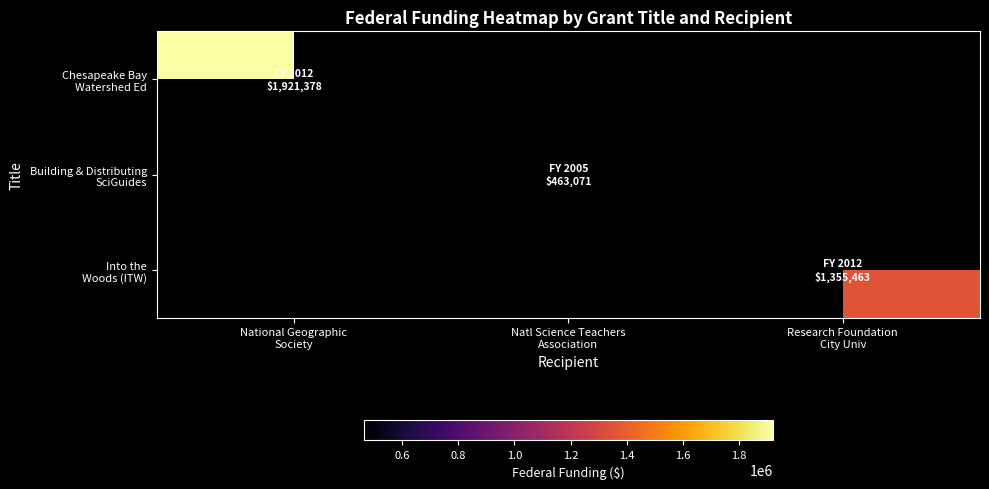

What is the spread (max minus min) of values at Research Foundation
City Univ?

1355463